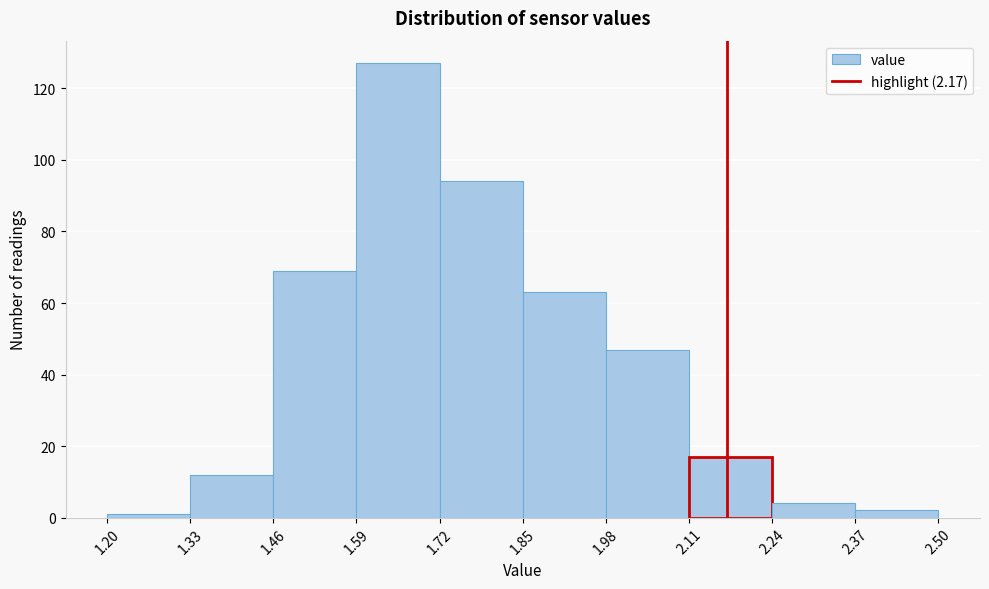

How tall is the bar that spans 1.98 to 2.11 on the x-axis? The values are not printed on the chart, so give them approximately, as read against the axis.

48